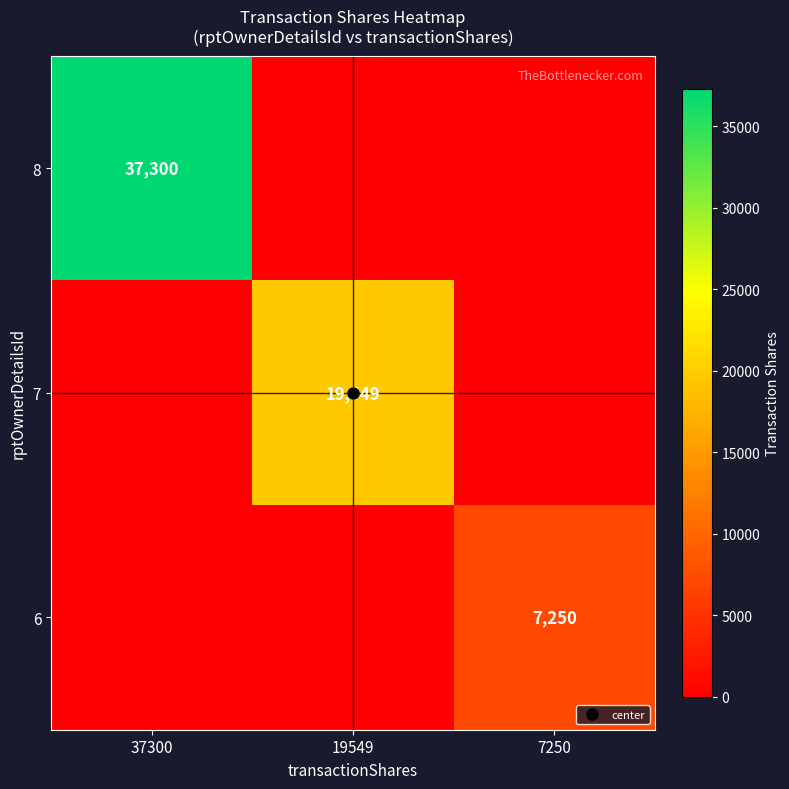

Count the number of categories in the chart.

3